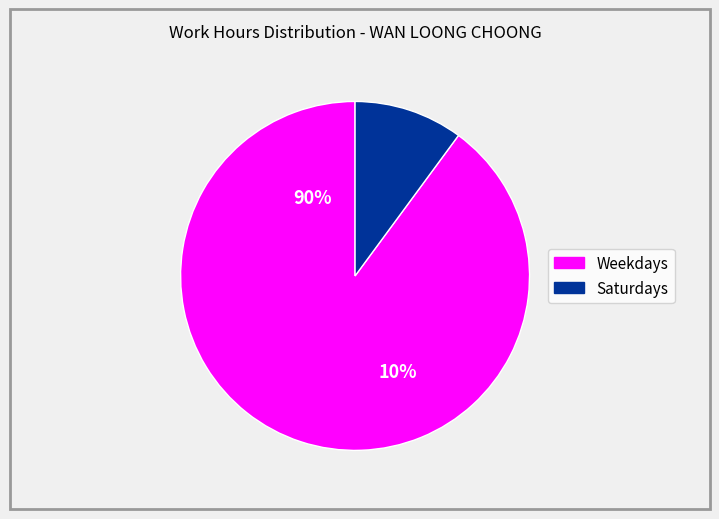

Do Sat and Tue together represent more than half of the pie?

No